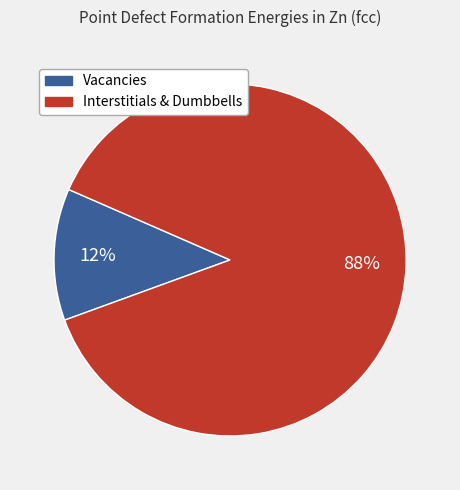

To the nearest percent, what is the average slice percentage?

50%